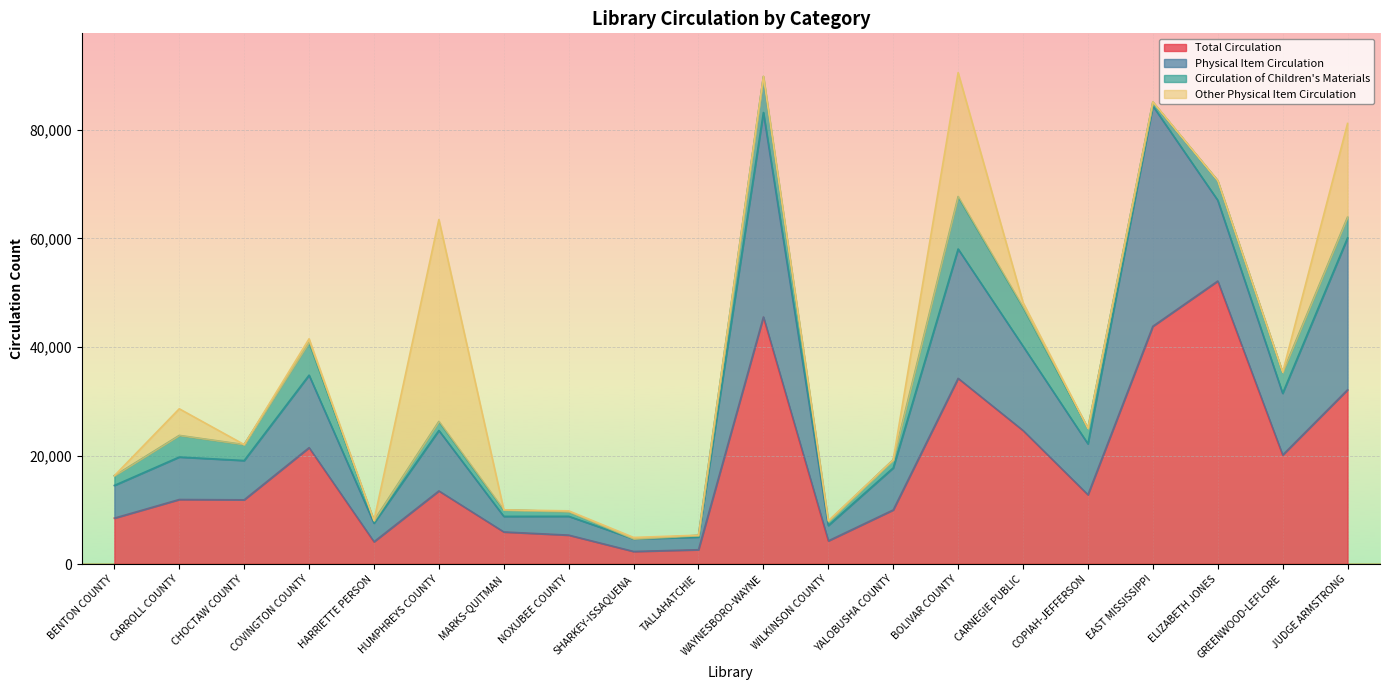

Where is Physical Item Circulation nearest to the value 21458?

BOLIVAR COUNTY